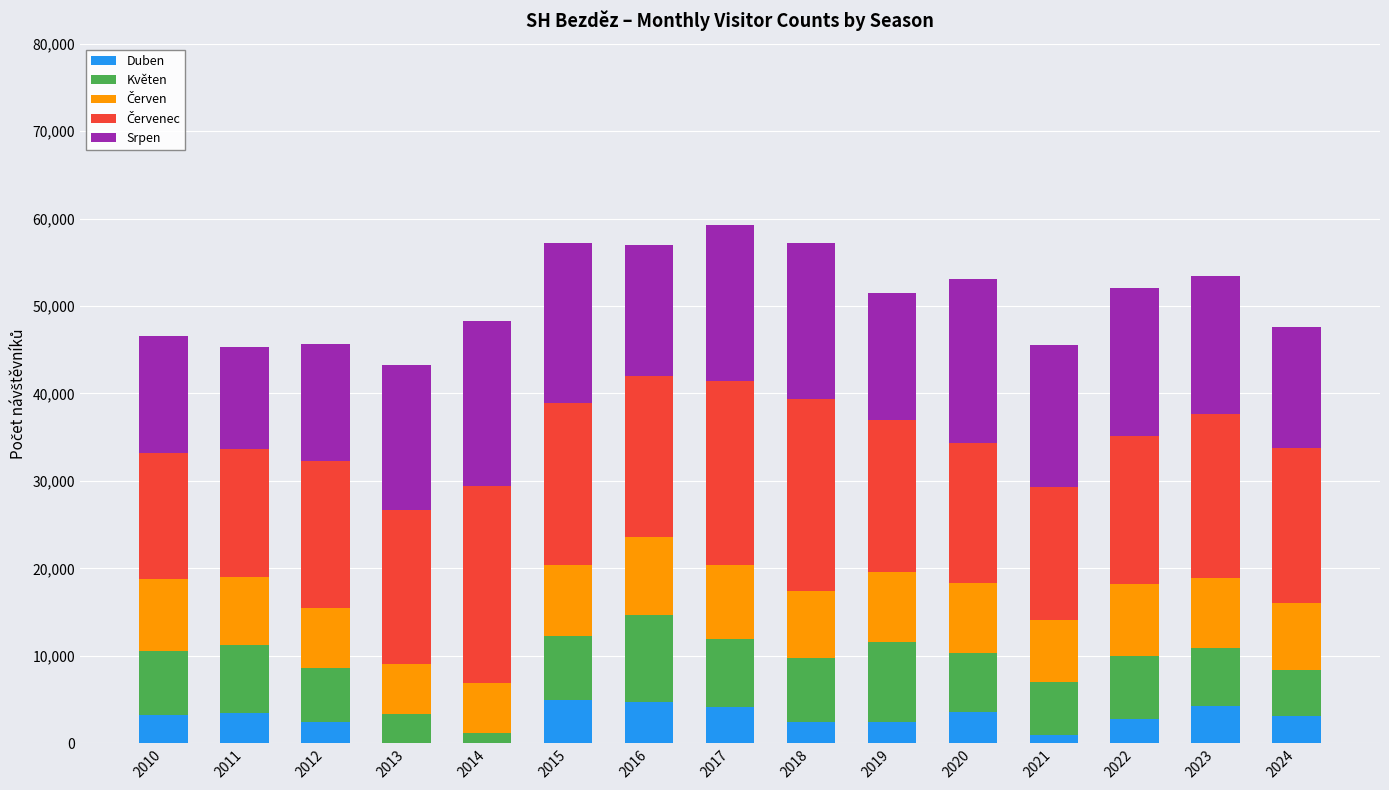

Does the chart contain stacked bars?

Yes